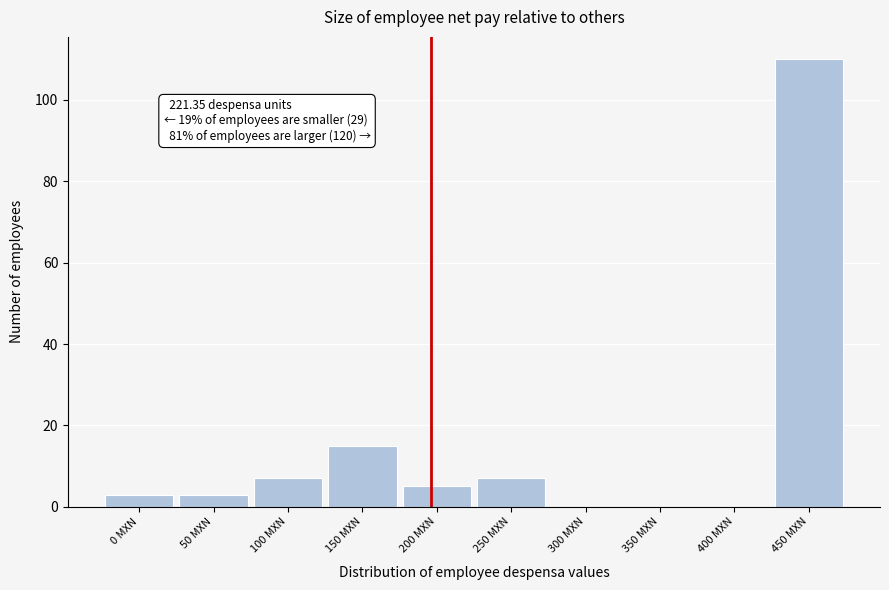

Reading left to right, list all the values displayed in this chart.

0 MXN=3	50 MXN=3	100 MXN=7	150 MXN=15	200 MXN=5	250 MXN=7	300 MXN=0	350 MXN=0	400 MXN=0	450 MXN=110